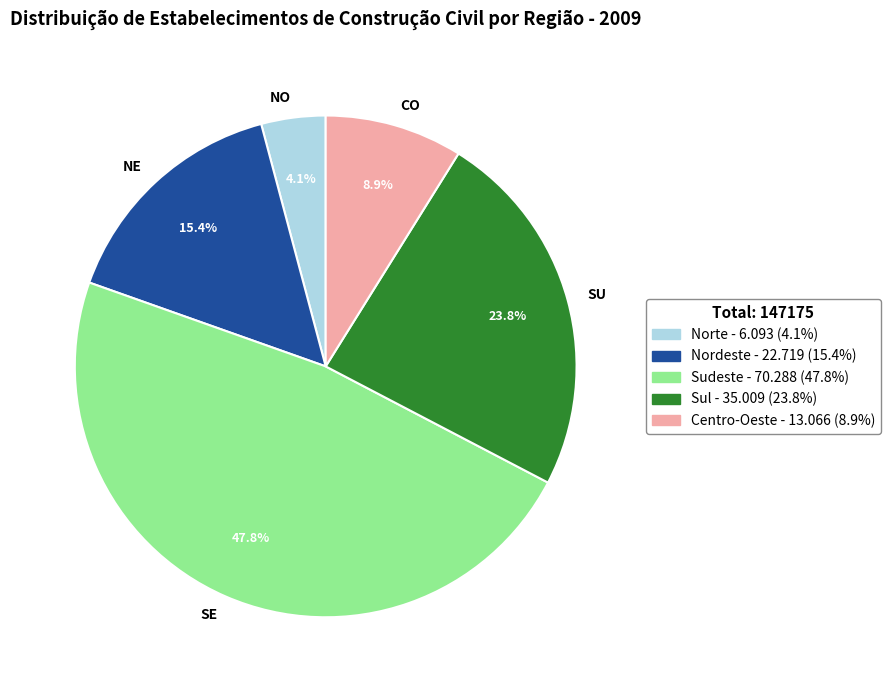

Which has a higher value, CO or SE?

SE